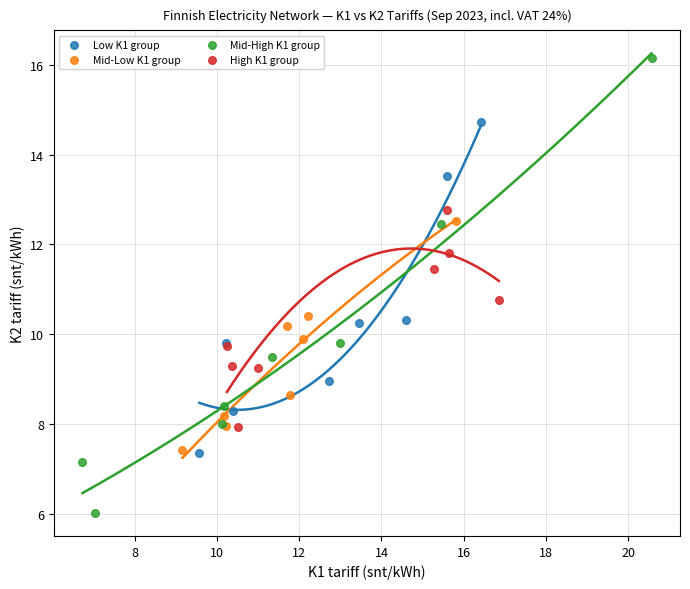

What are all the series names shown in the legend?

Low K1 group, Mid-Low K1 group, Mid-High K1 group, High K1 group